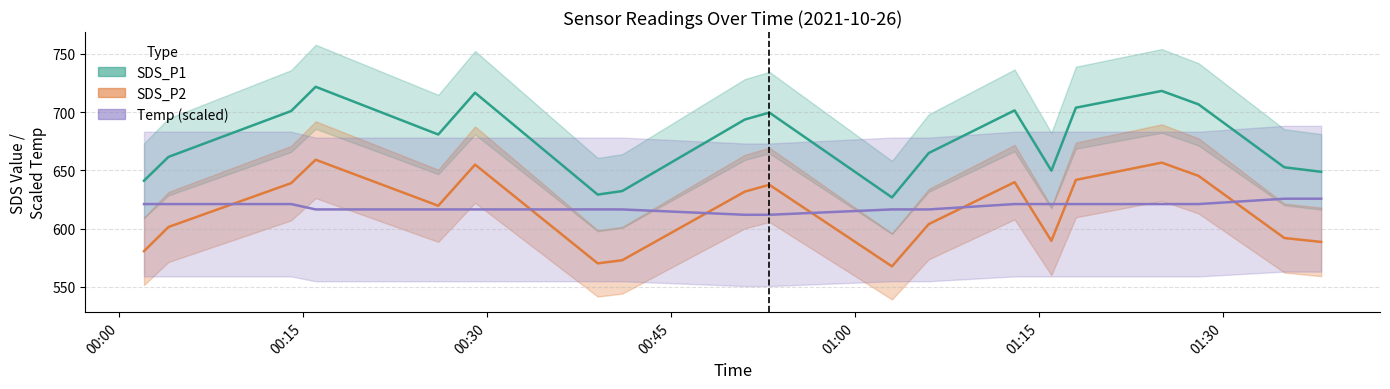

How many values in the Temp (×46) series exceed 621?

2